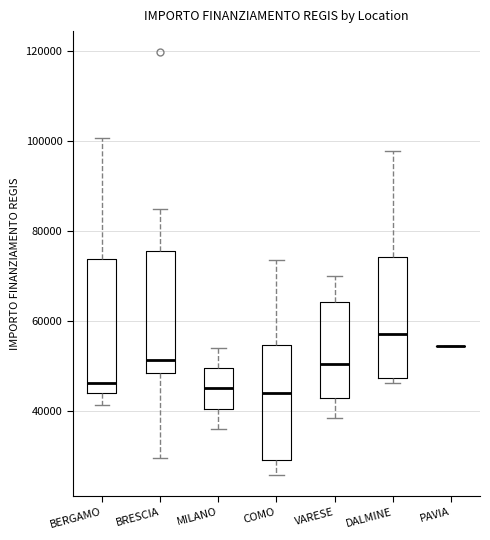

Reading left to right, read every box against the y-axis: the position of its median line, the range the box covers, and the ends of its whiskers. The values are not printed on the chart, so give them approximately, as read against the axis.

BERGAMO: median 46000, box 44000 to 74000, whiskers 42000 to 100000
BRESCIA: median 52000, box 48000 to 76000, whiskers 30000 to 84000
MILANO: median 46000, box 40000 to 50000, whiskers 36000 to 54000
COMO: median 44000, box 30000 to 54000, whiskers 26000 to 74000
VARESE: median 50000, box 44000 to 64000, whiskers 38000 to 70000
DALMINE: median 58000, box 48000 to 74000, whiskers 46000 to 98000
PAVIA: box collapsed to a line at 54000, whiskers 54000 to 54000